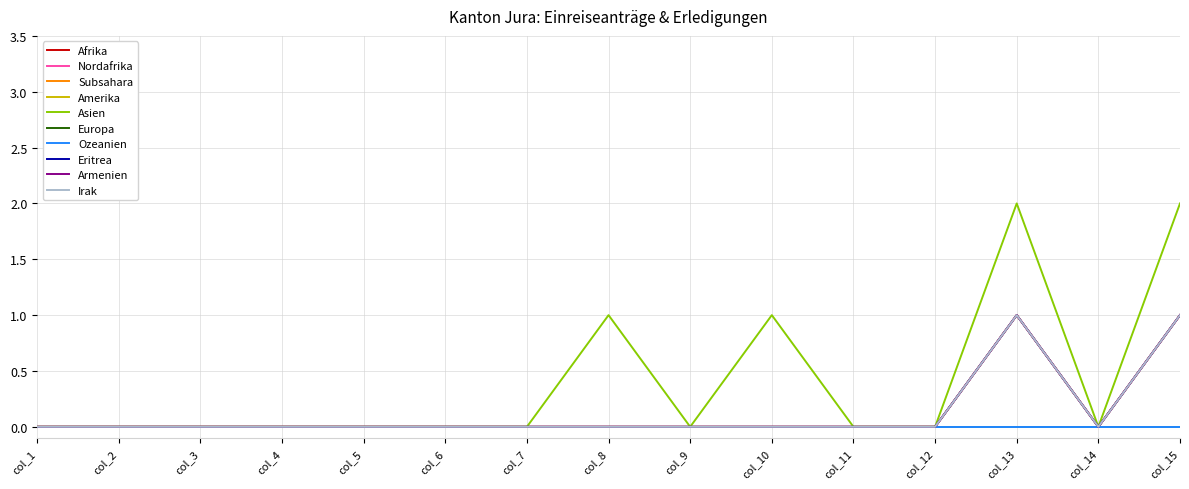

At how many categories does at least one series exceed 0?

4